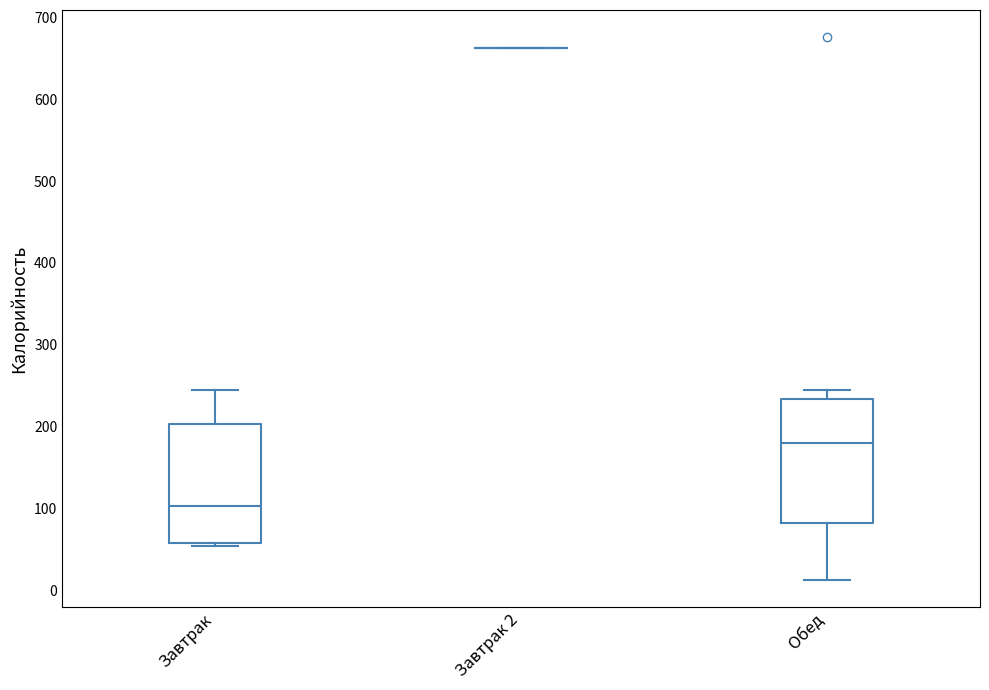

Reading left to right, read every box against the y-axis: the position of its median line, the range the box covers, and the ends of its whiskers. The values are not printed on the chart, so give them approximately, as read against the axis.

Завтрак: median 100, box 60 to 200, whiskers 50 to 240
Завтрак 2: box collapsed to a line at 660, whiskers 660 to 660
Обед: median 180, box 80 to 230, whiskers 10 to 240